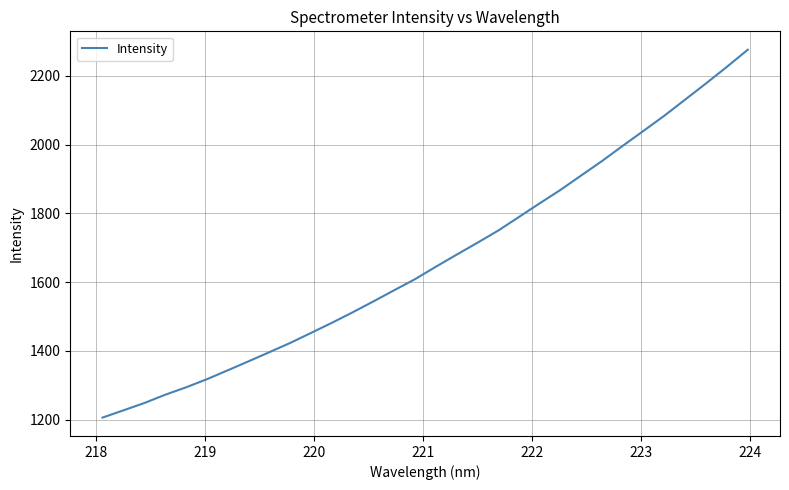

Count the number of data series in this chart.

1